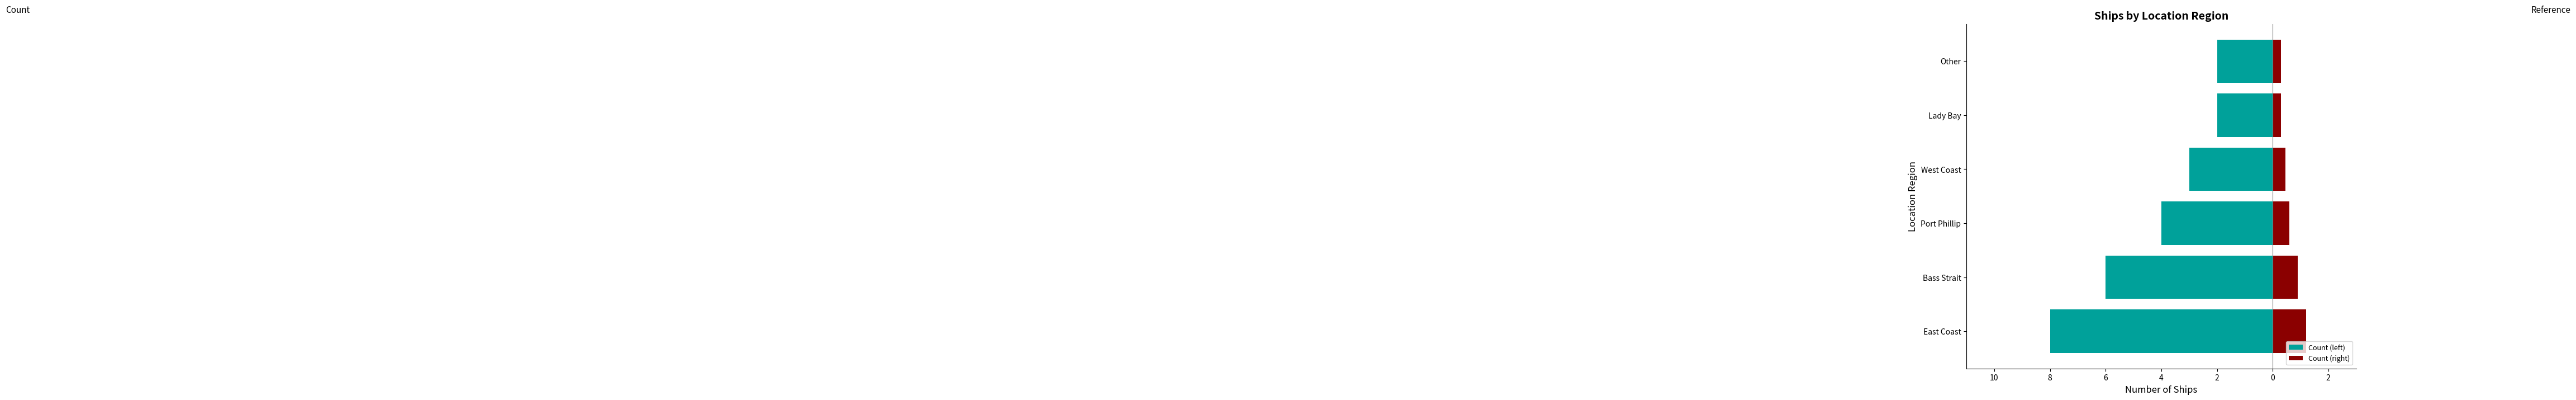

What is the average value of the Count (right) series?

0.6